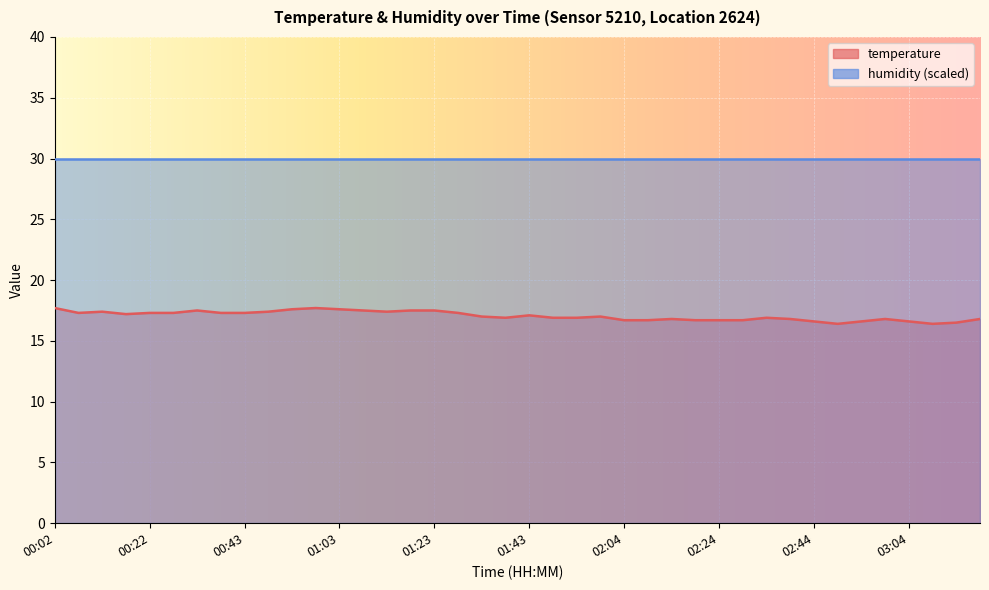

List the labels in order of value, largest first.

00:02, 00:58, 00:53, 01:03, 00:32, 01:08, 01:18, 01:23, 00:12, 00:48, 01:13, 00:07, 00:22, 00:27, 00:38, 00:43, 01:28, 00:17, 01:43, 01:33, 01:59, 01:38, 01:49, 01:54, 02:34, 02:14, 02:39, 02:59, 03:19, 02:04, 02:09, 02:19, 02:24, 02:29, 02:44, 02:54, 03:04, 03:14, 02:49, 03:09